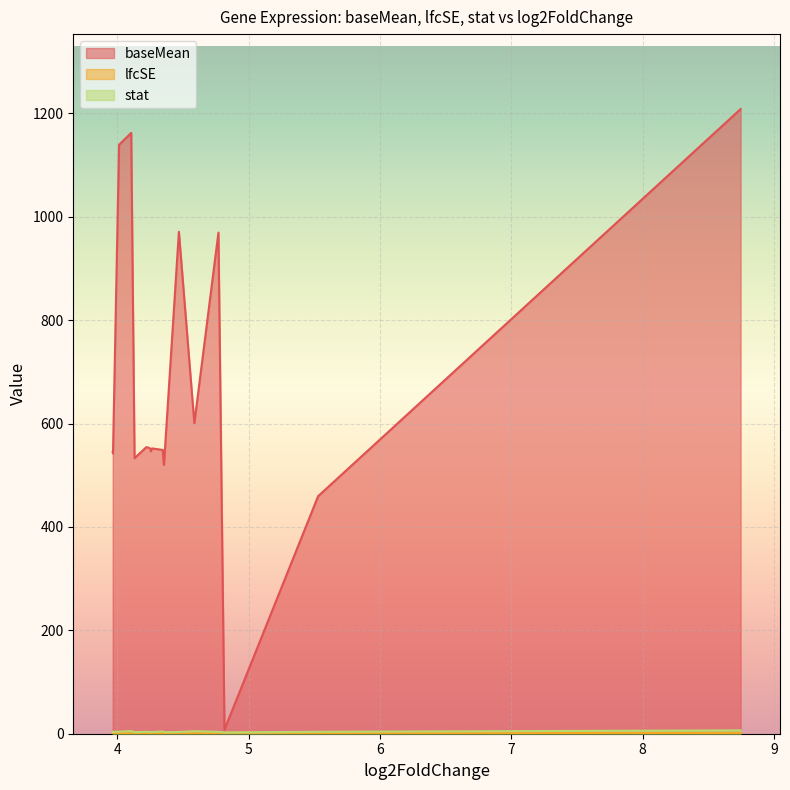

Which series has the largest total across all categories?

baseMean